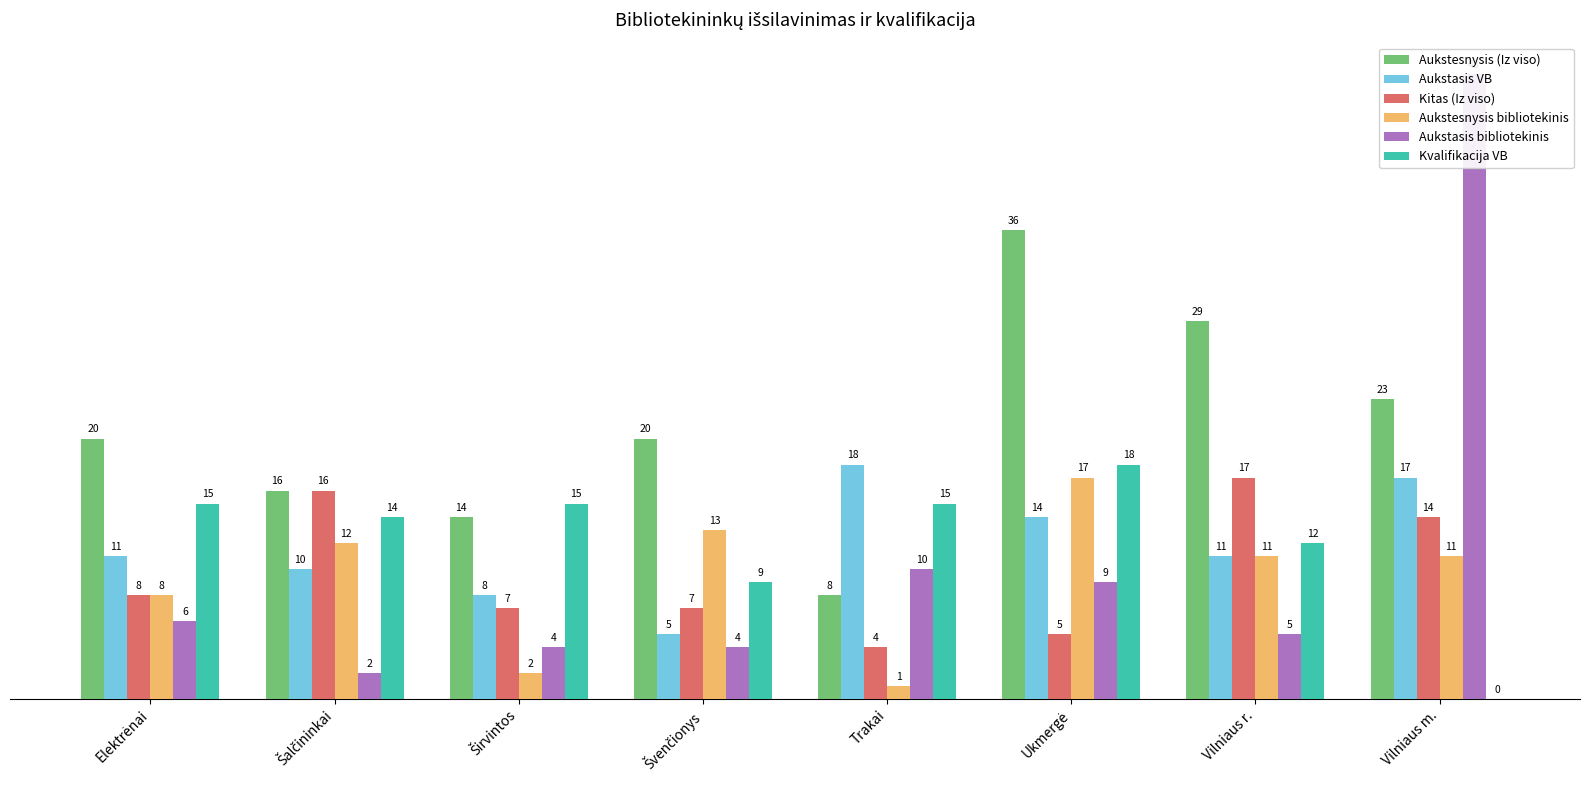

What position from the left is Trakai?

5